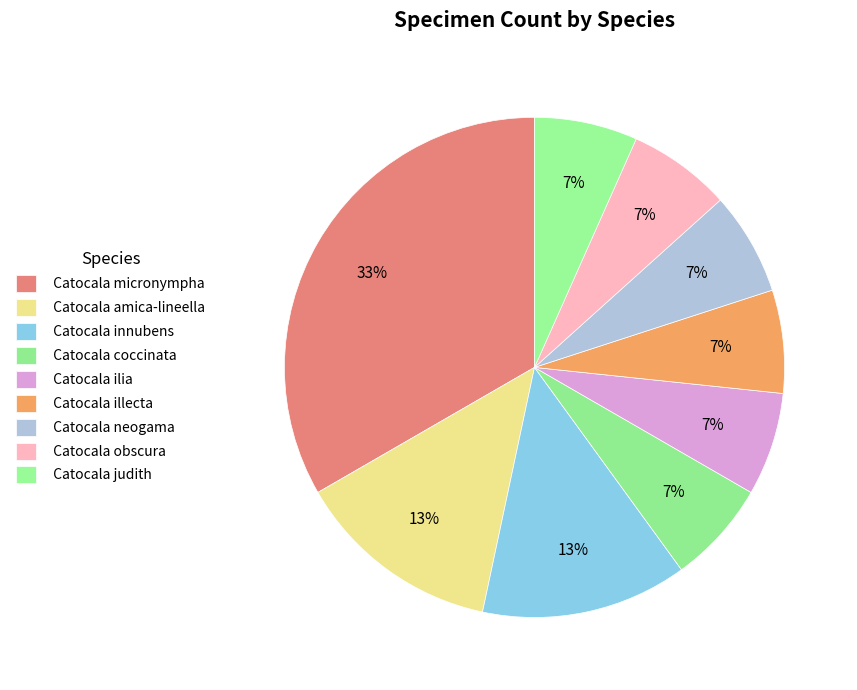

Is there a majority slice in this chart?

No